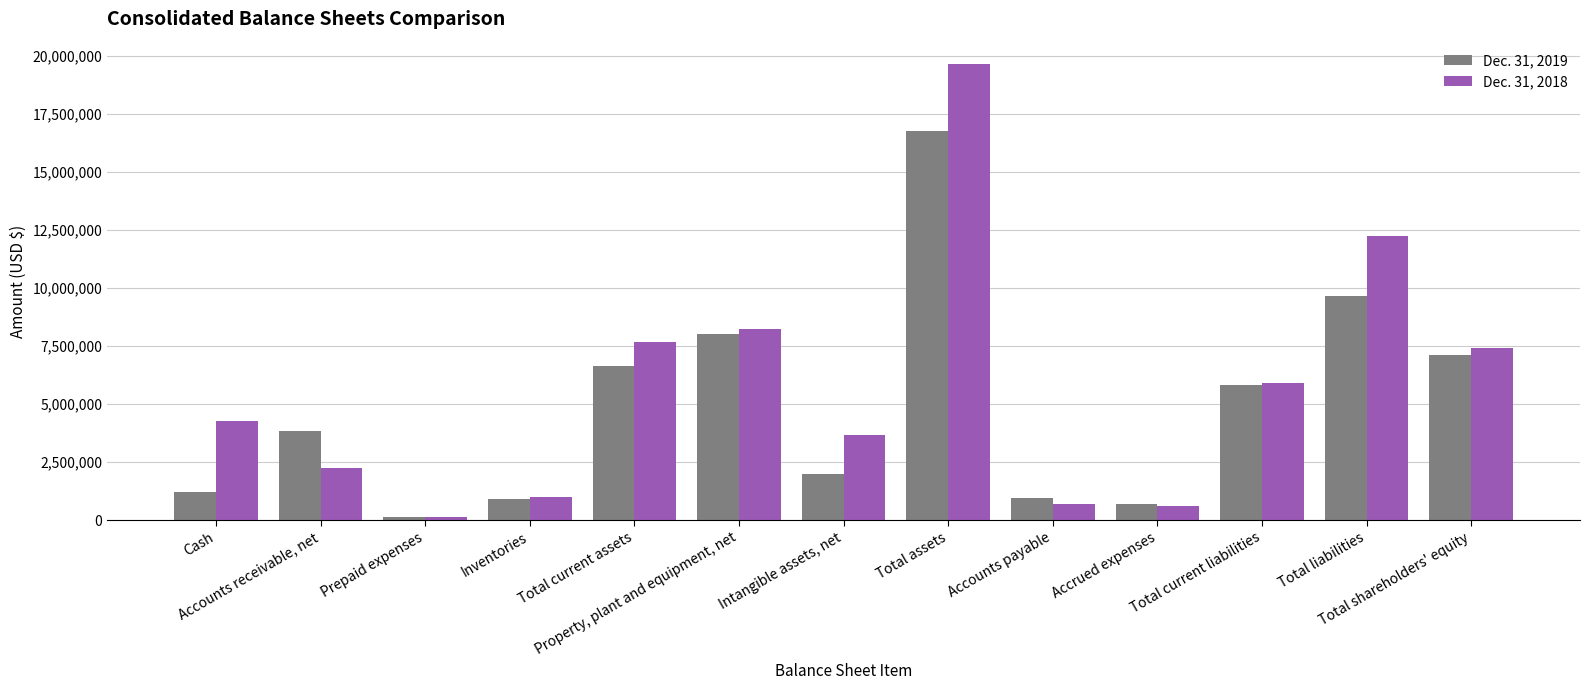

What position from the left is Total current liabilities?

11